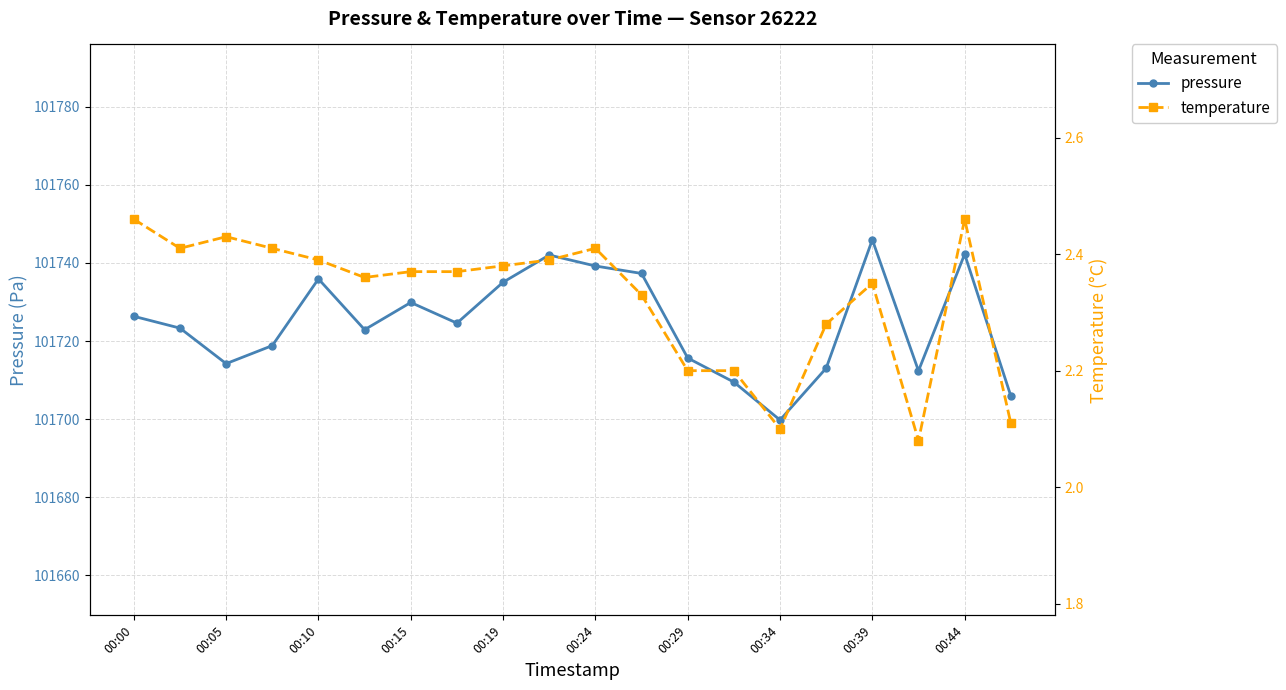

What is the average value of the temperature series?

2.3